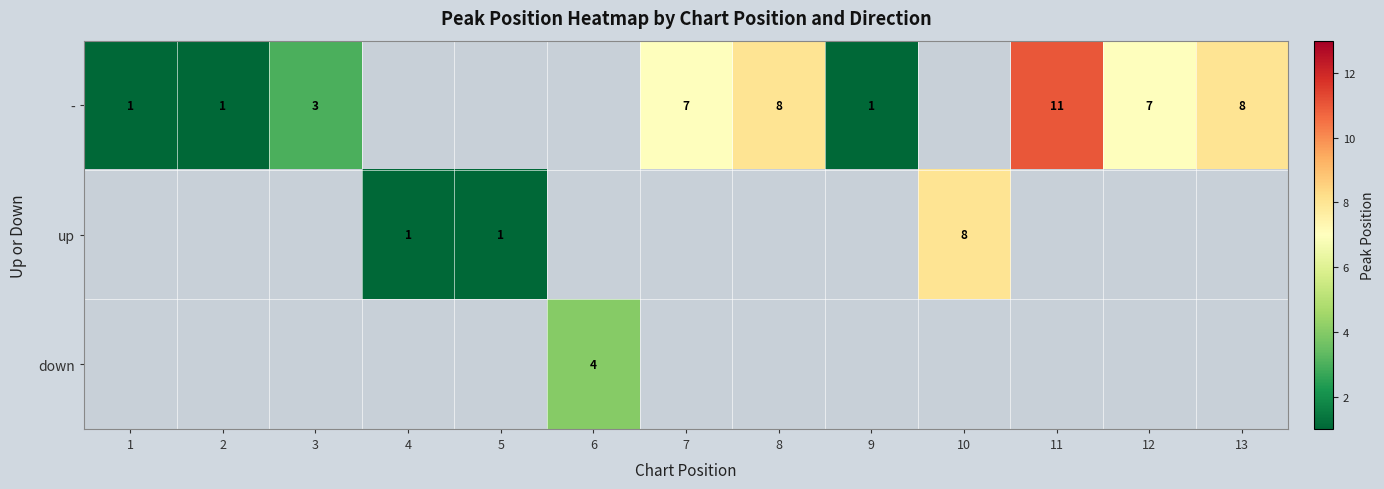

How many data points does each series have?

13